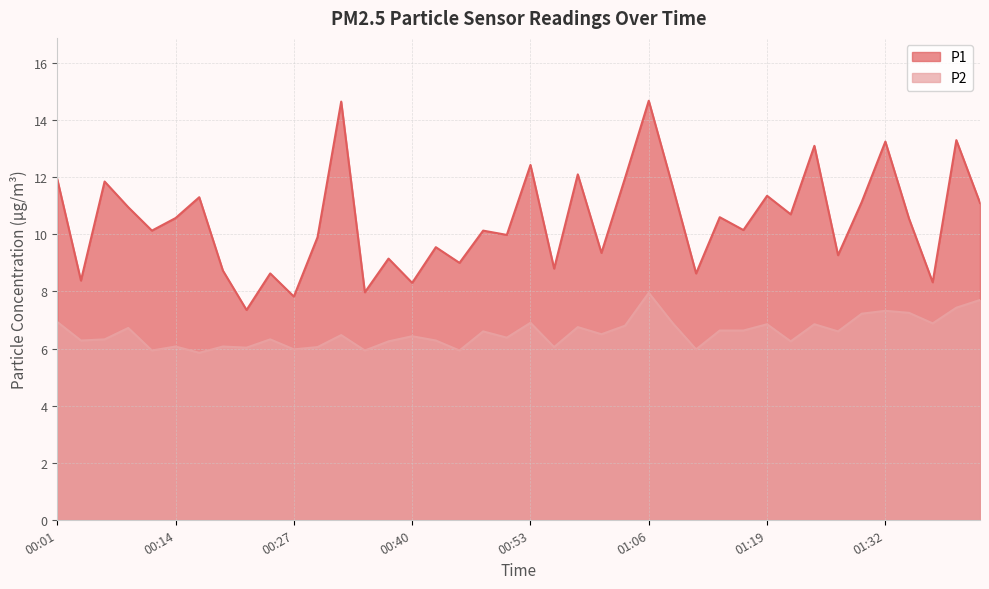

Which series has the largest range (max minus min)?

P1